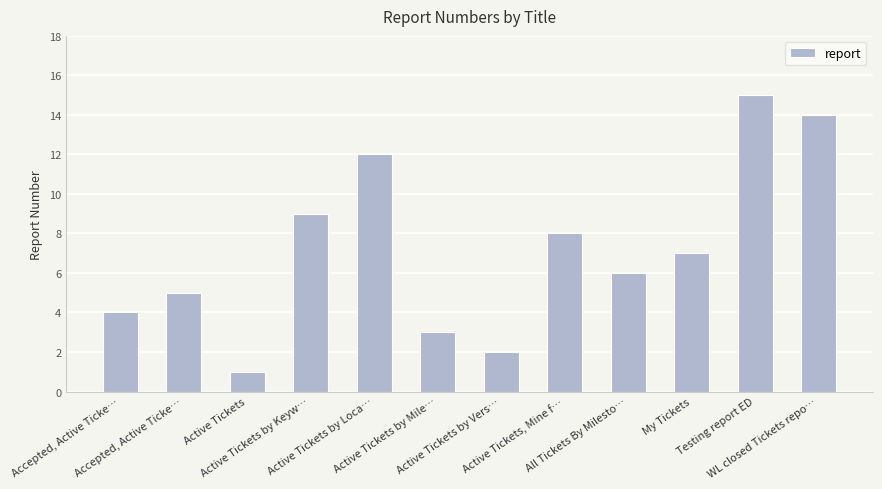

At which label is the value closest to 8?

Active Tickets, Mine f…